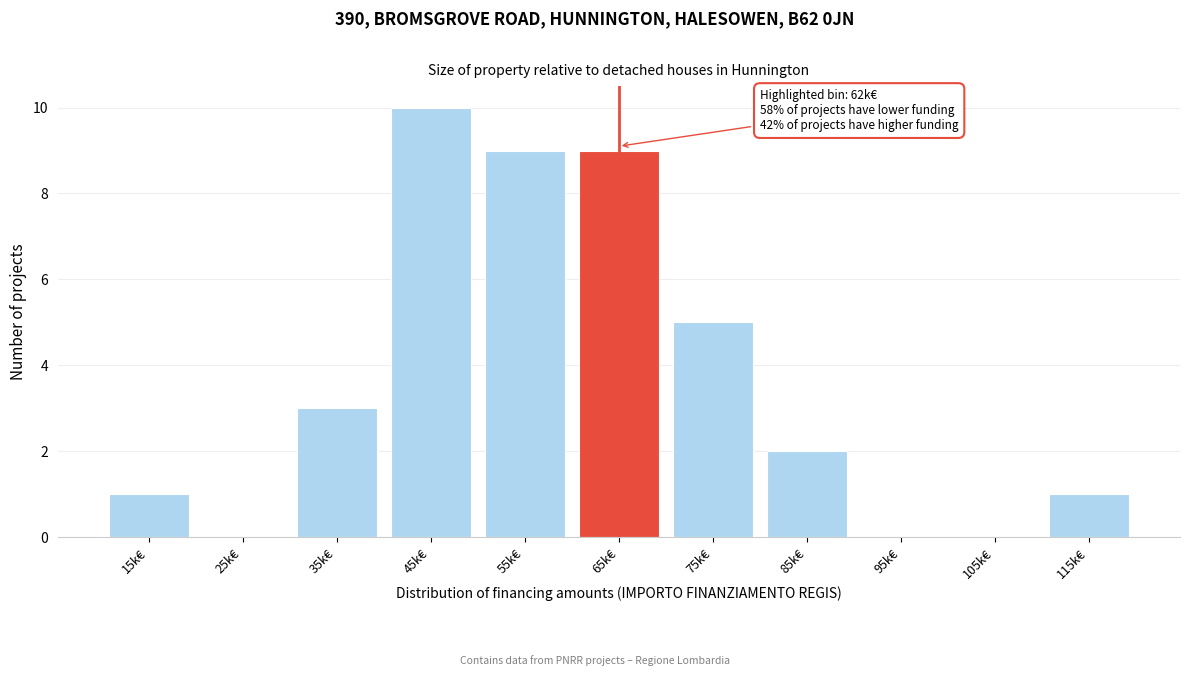

Reading left to right, what are all the values shown in this chart?

15k€=1	25k€=0	35k€=3	45k€=10	55k€=9	65k€=9	75k€=5	85k€=2	95k€=0	105k€=0	115k€=1